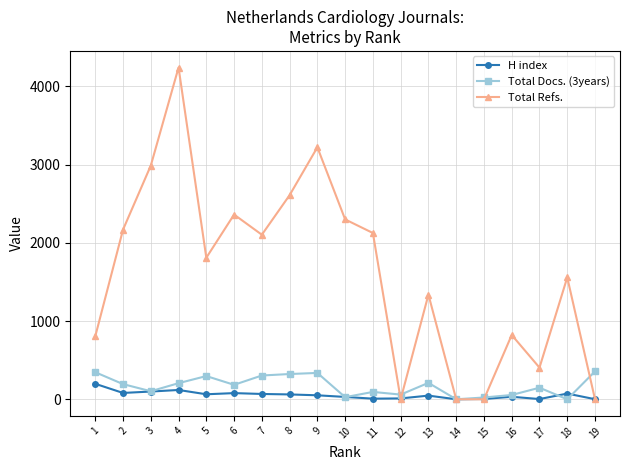

At which category does Total Refs. reach its first local valley?

5